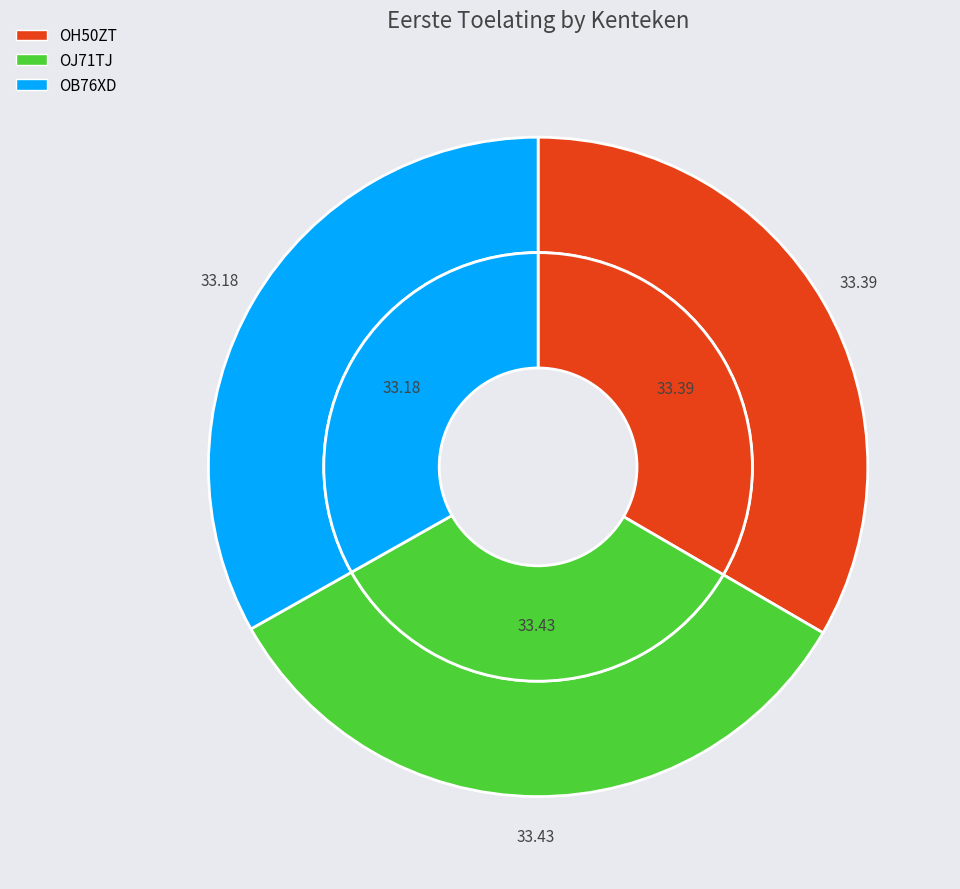

Is the sum of OJ71TJ and OH50ZT greater than half?

Yes